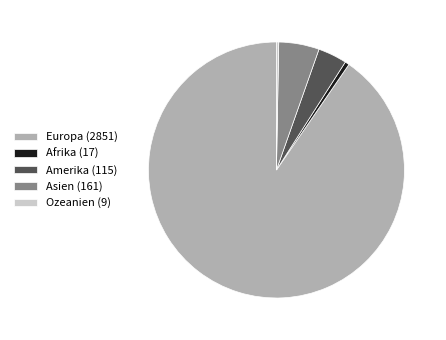

Is there any slice that represents more than half of the pie?

Yes